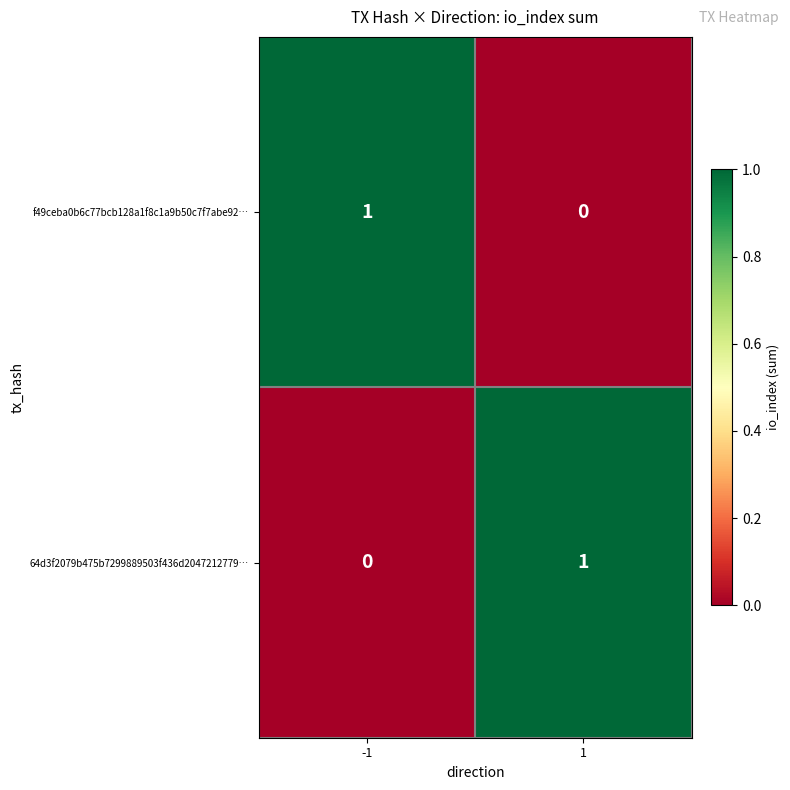

At how many categories does at least one series exceed 0?

2